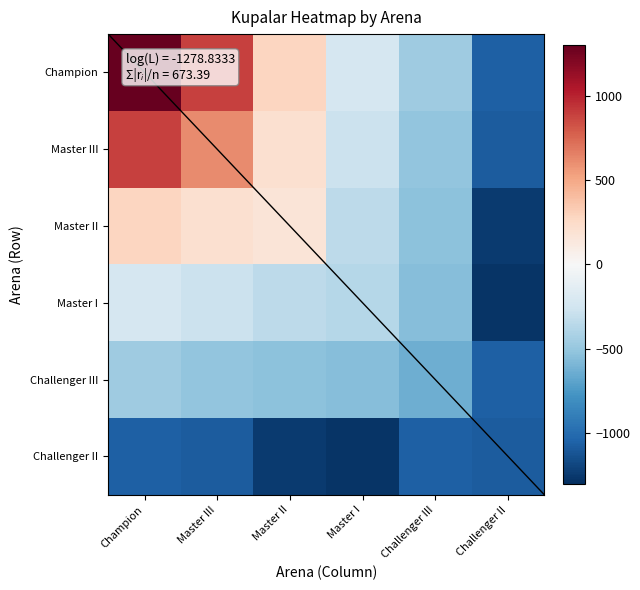

Between Champion and Master I, which series saw the biggest shift?

Champion